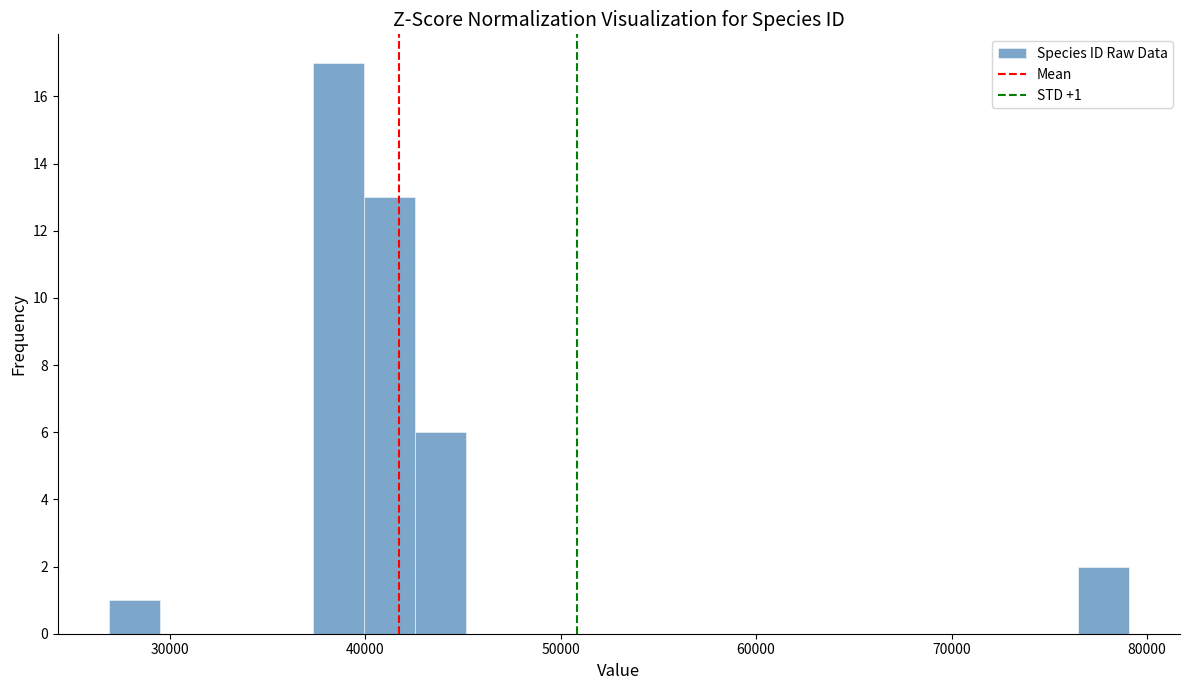

Around what value on the x-axis is the tallest bar? Give the approximate position of its centre, as read against the axis.

39000